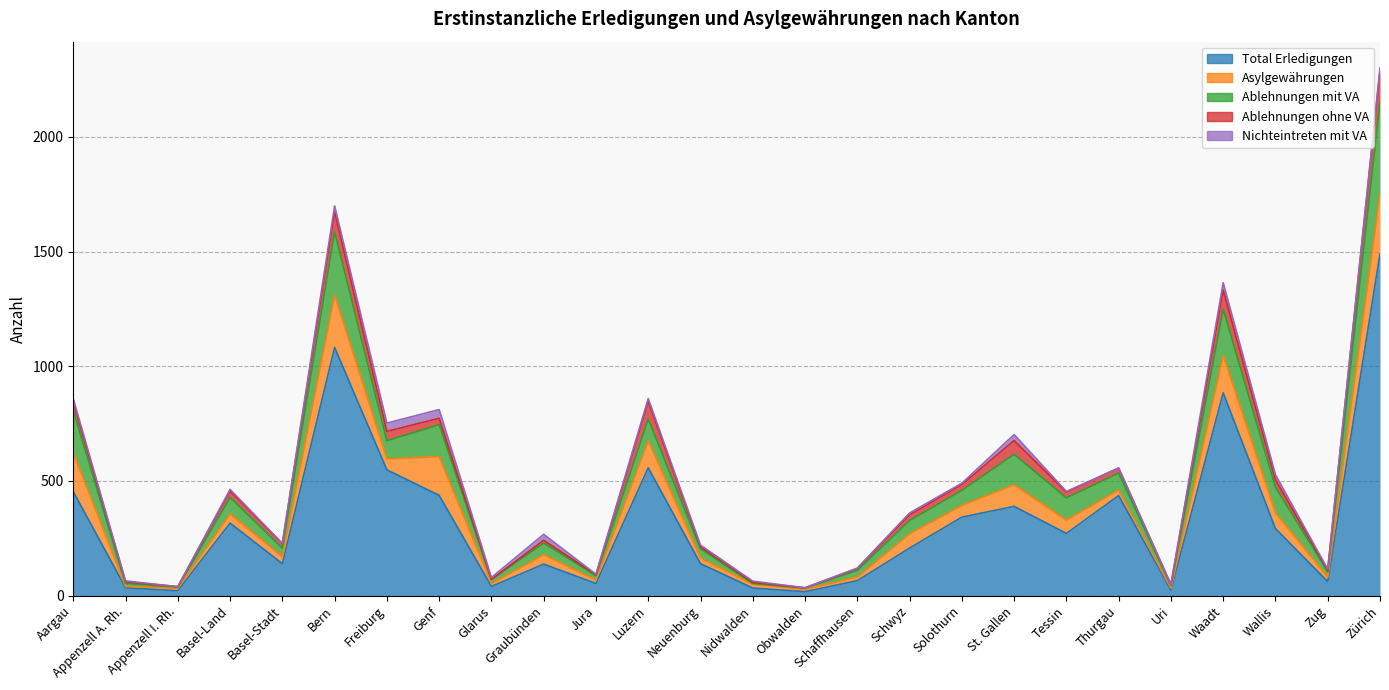

Rank the series at Luzern from highest to lowest value.

Total Erledigungen, Asylgewährungen, Ablehnungen mit VA, Ablehnungen ohne VA, Nichteintreten mit VA